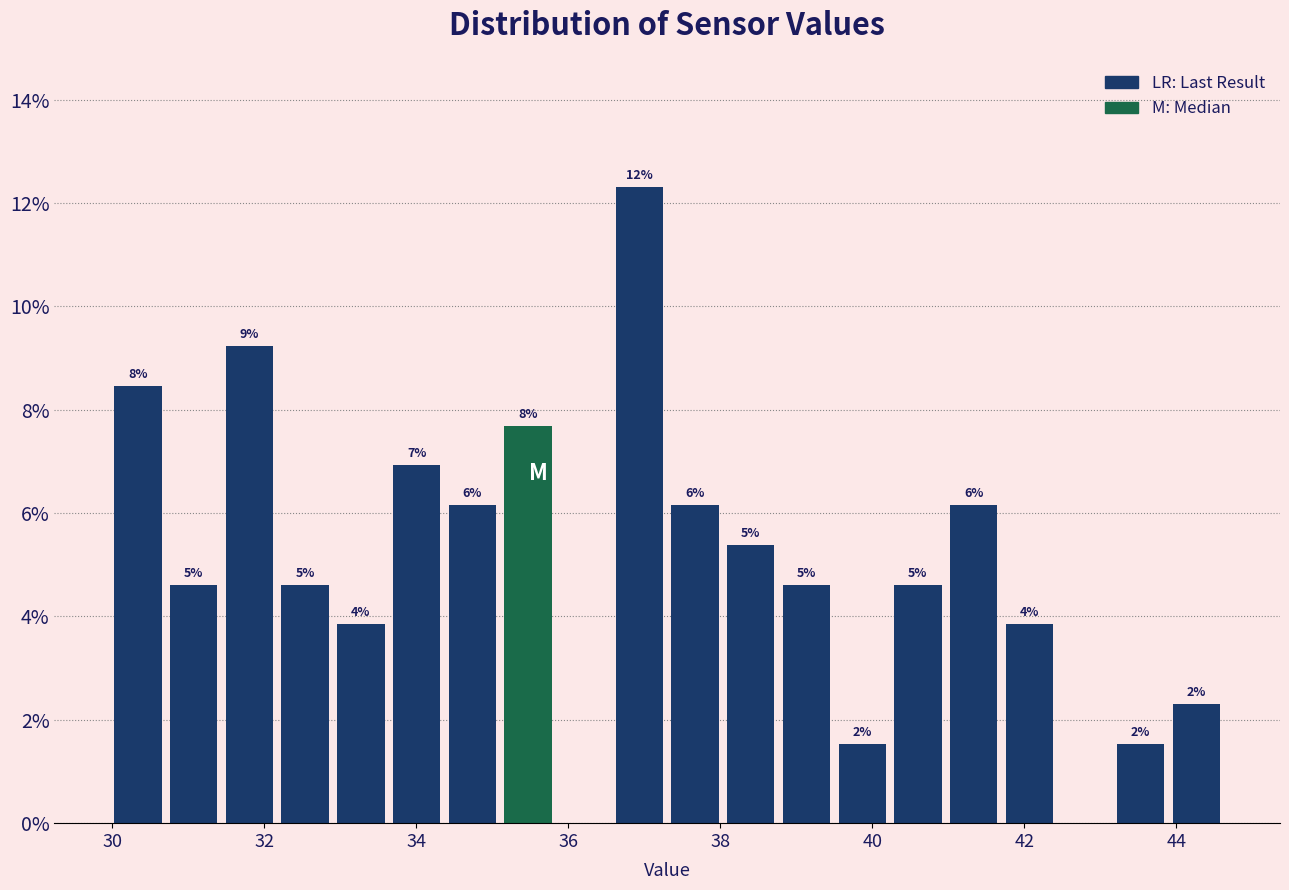

Around what value on the x-axis is the tallest bar? Give the approximate position of its centre, as read against the axis.

37.0